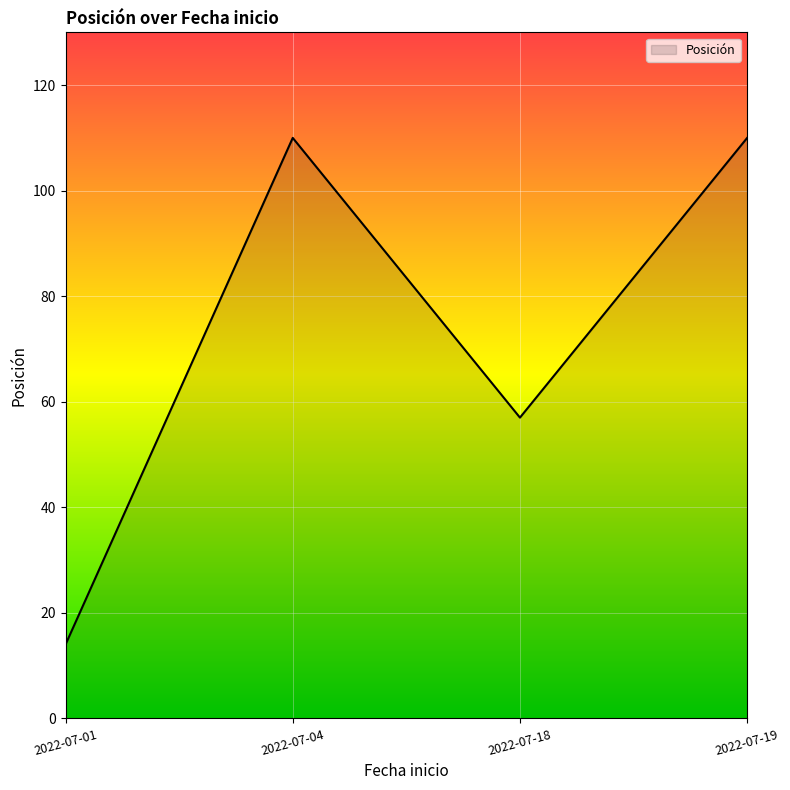

What is the ratio of the value at 2022-07-19 to the value at 2022-07-01?

7.9